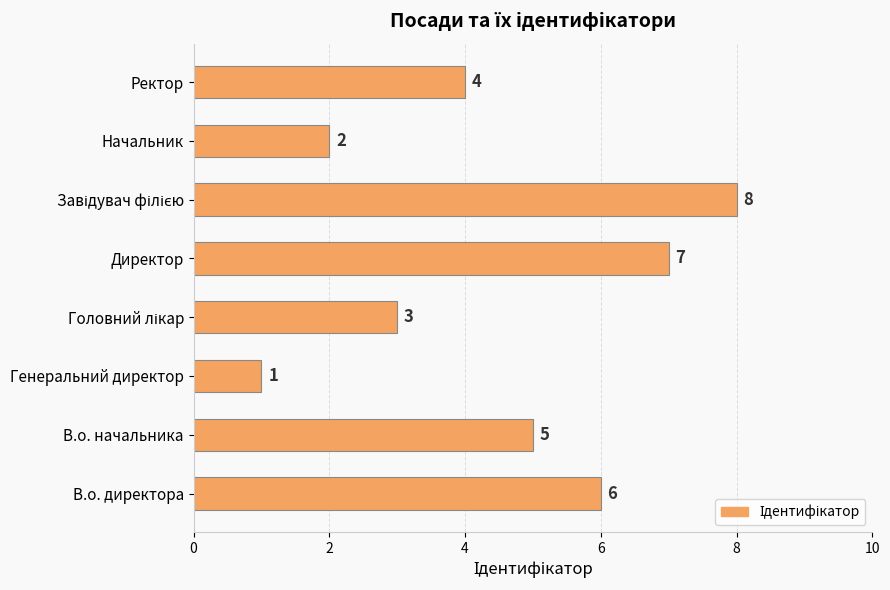

Count the values in the range 3 to 7.

5